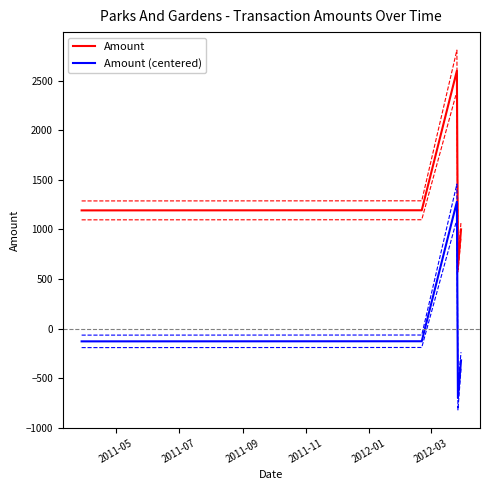

How many lines are shown in the chart?

6